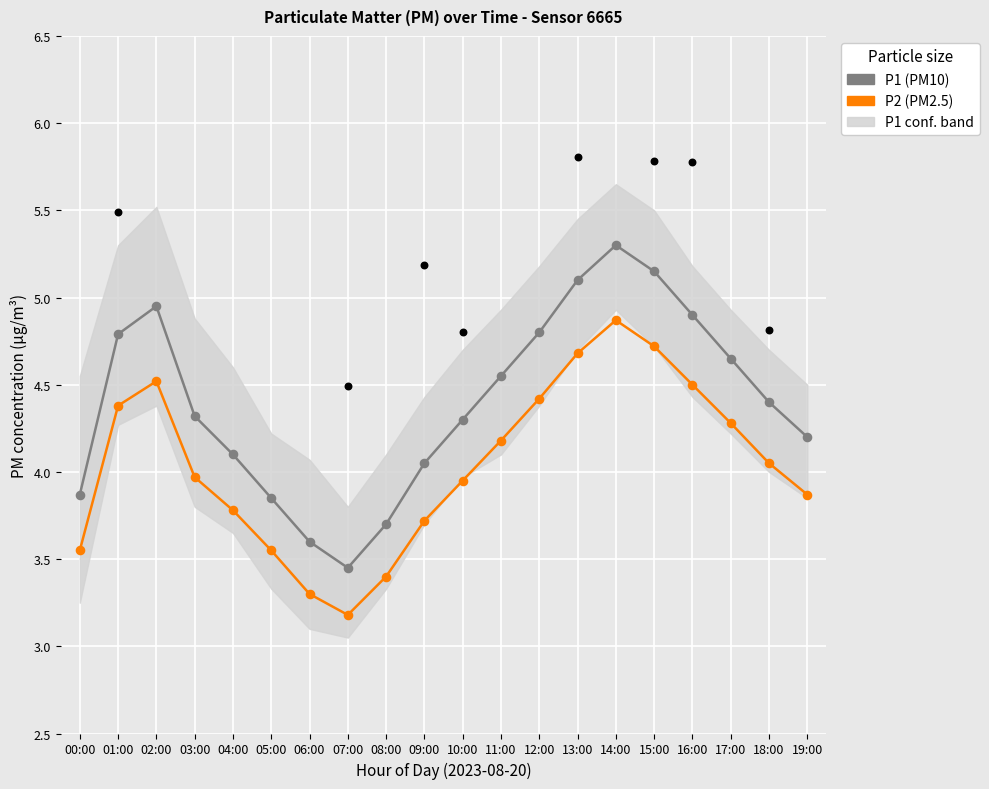

Which series contains the highest Y value?

P1